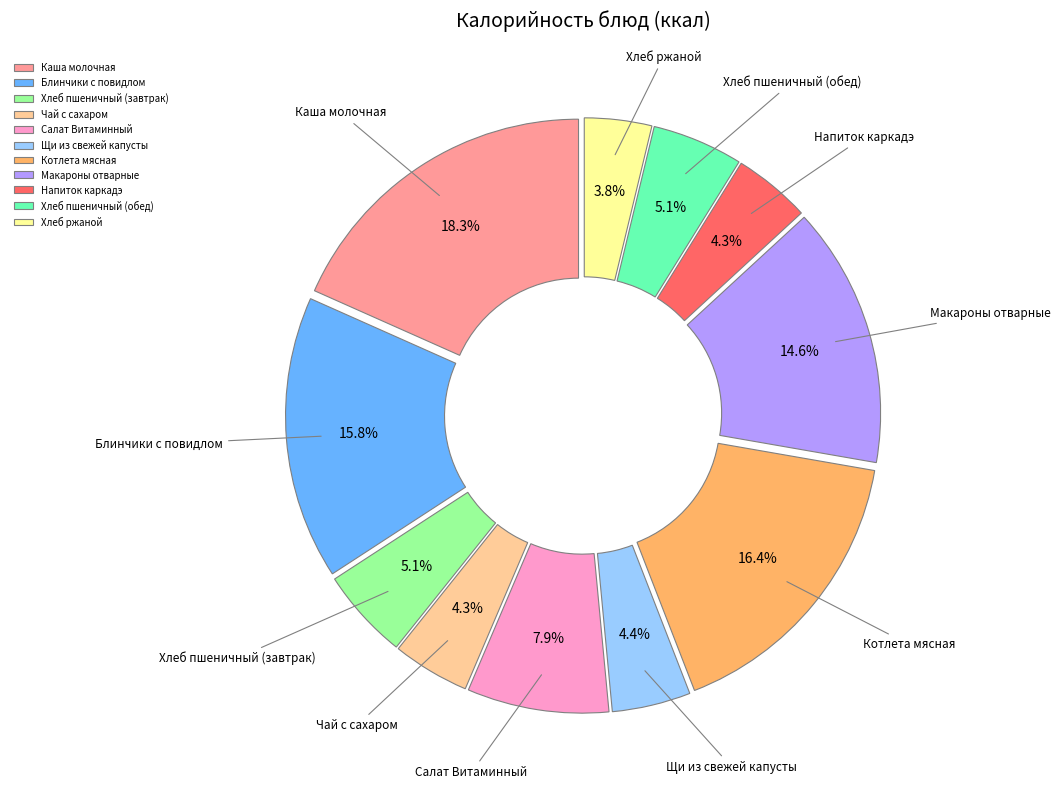

To the nearest percent, what portion does Хлеб пшеничный (обед) represent?

5%